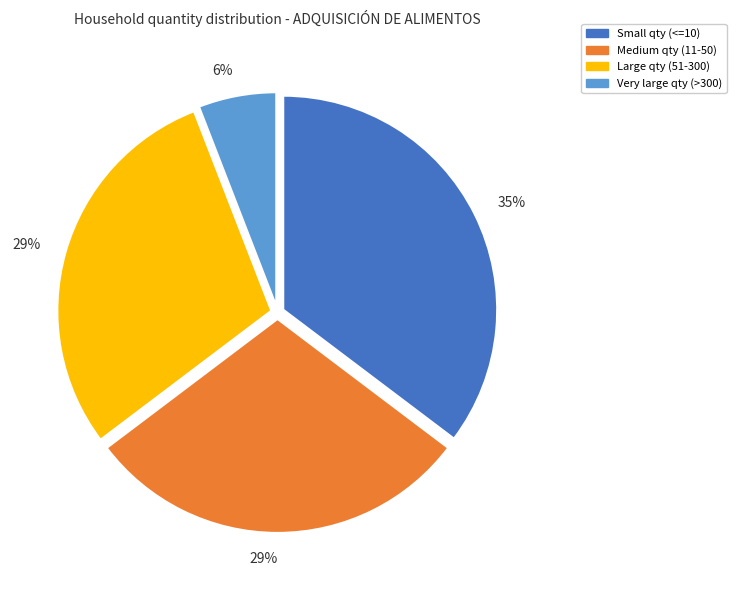

True or false: Small qty (<=10) accounts for 35% of the total.

True